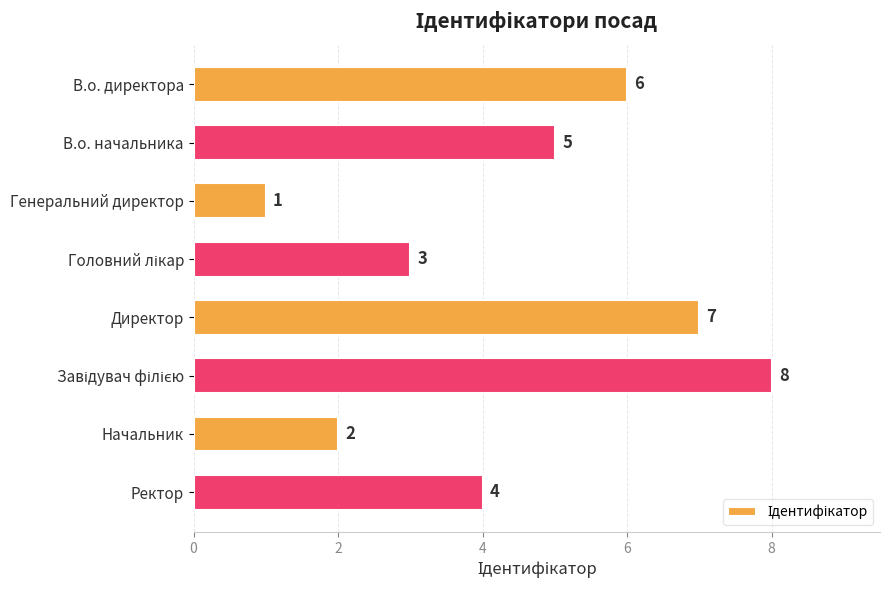

Count the values in the range 3 to 7.

5